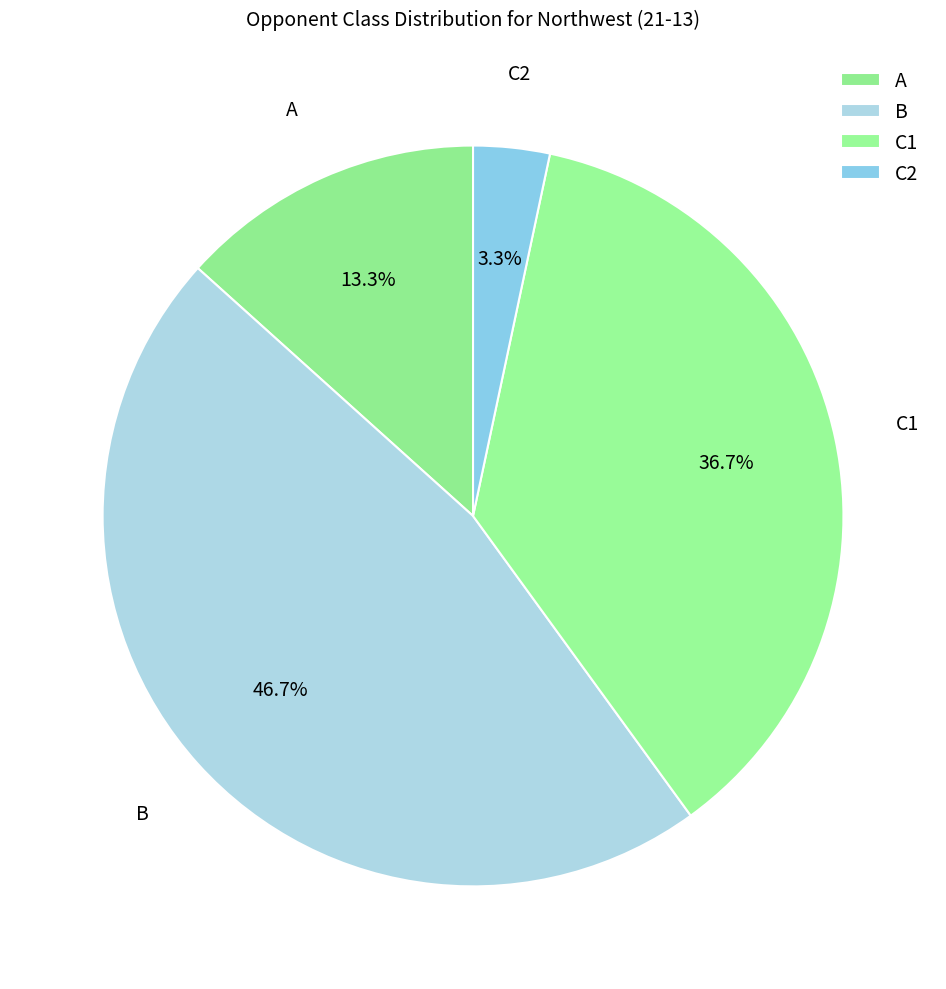

Which category has the biggest portion of the pie?

B